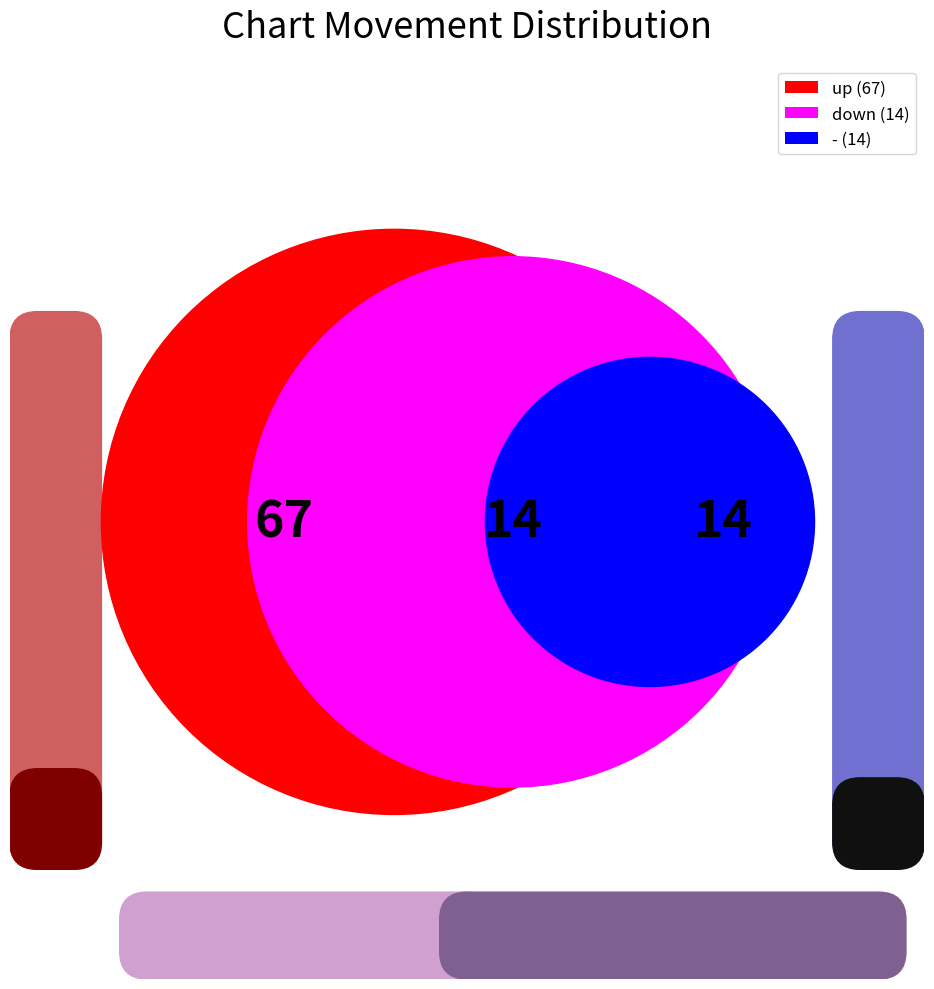

To the nearest percent, what is the difference between the largest and smallest slice percentages?

56%